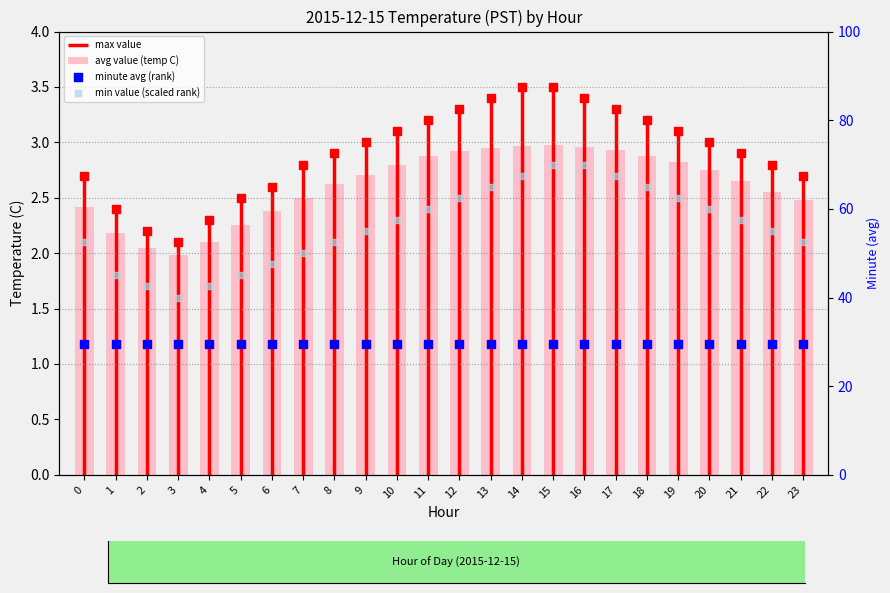

At how many categories does at least one series exceed 57?

12